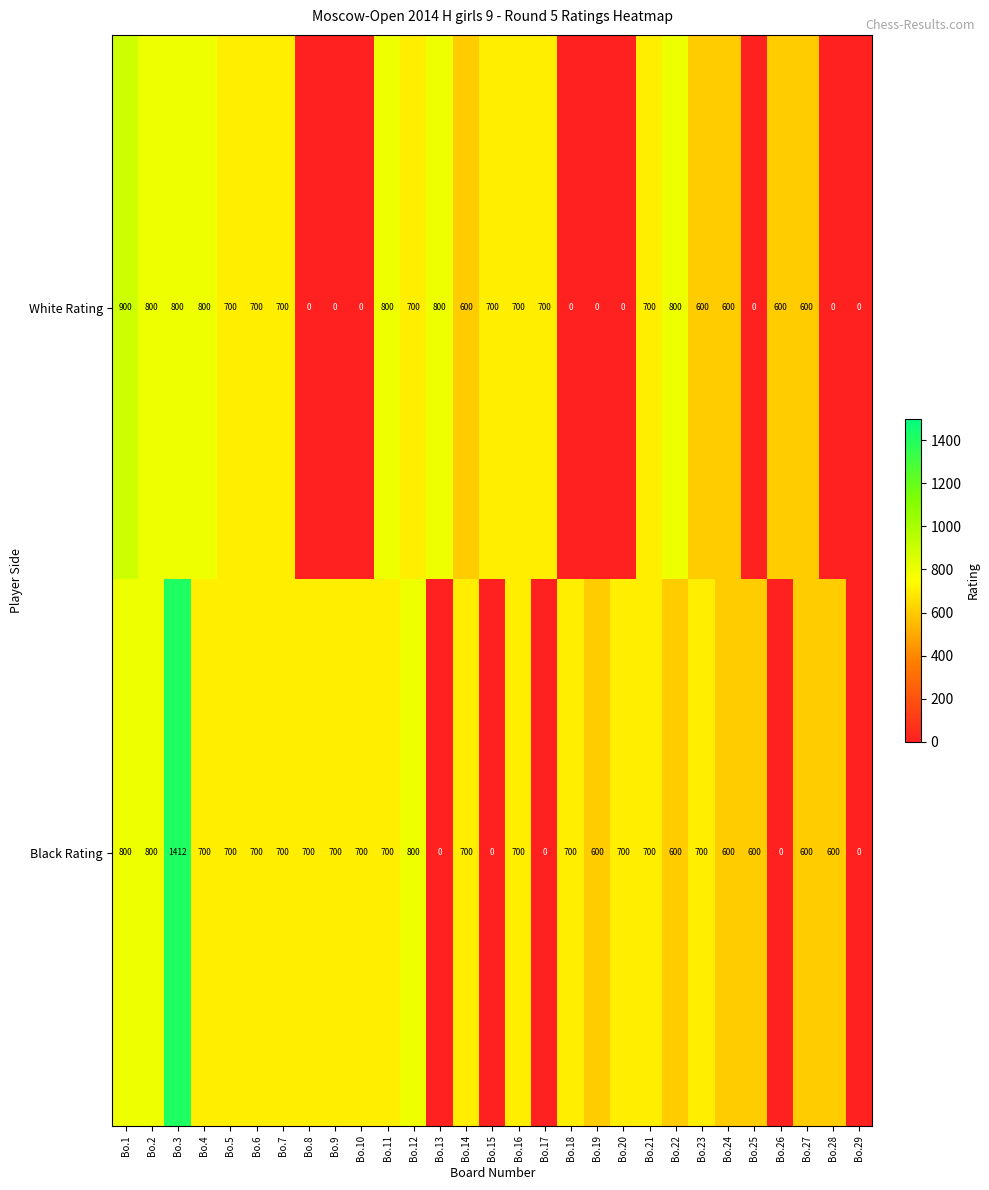

What is the sum of the White Rating values at Bo.22 and Bo.3?

1600